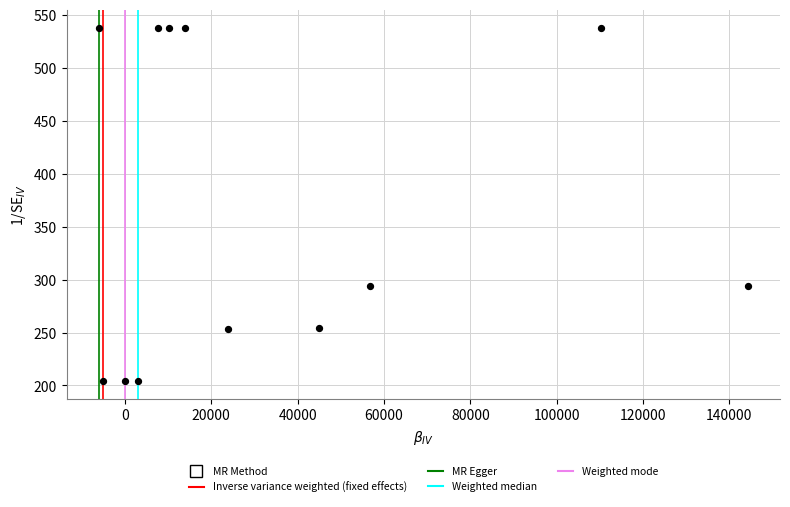

What is the average X value?

33658